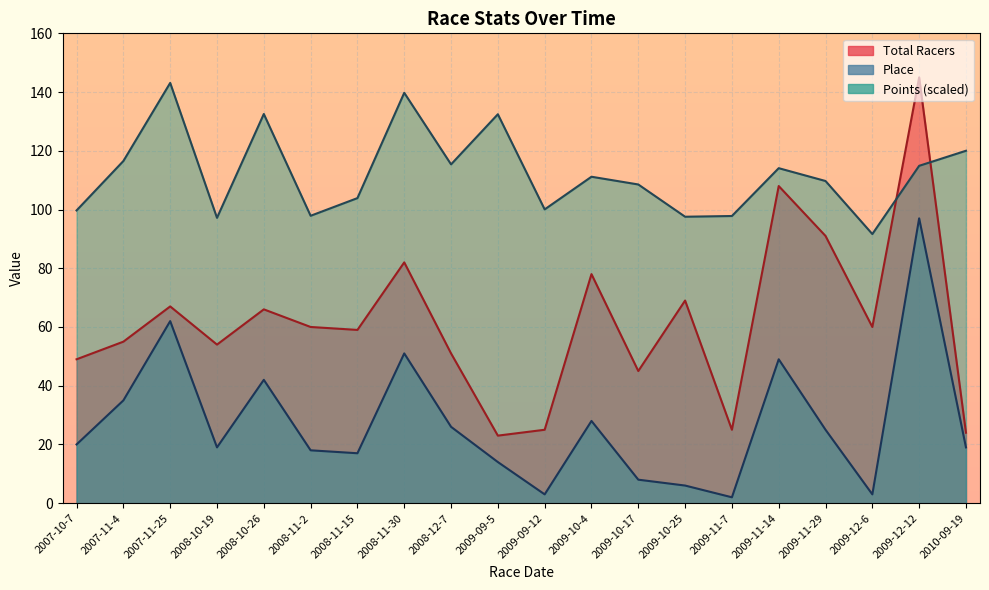

In Points, how many points are higher than both neighbors (excluding endpoints)?

6